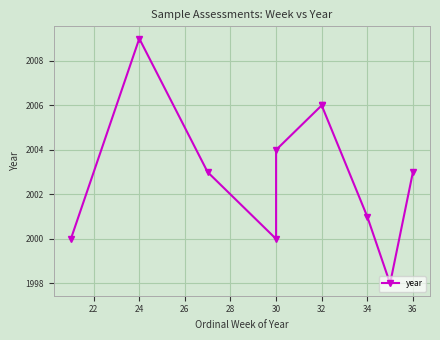

Between 32 and 30, which is larger?

32